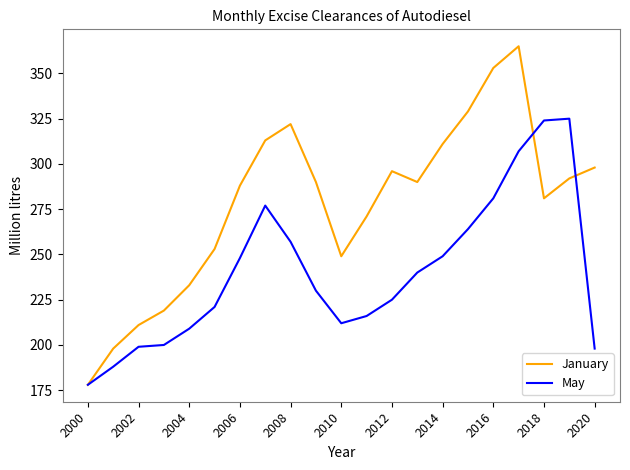

List the series in order of their peak value, lowest first.

May, January